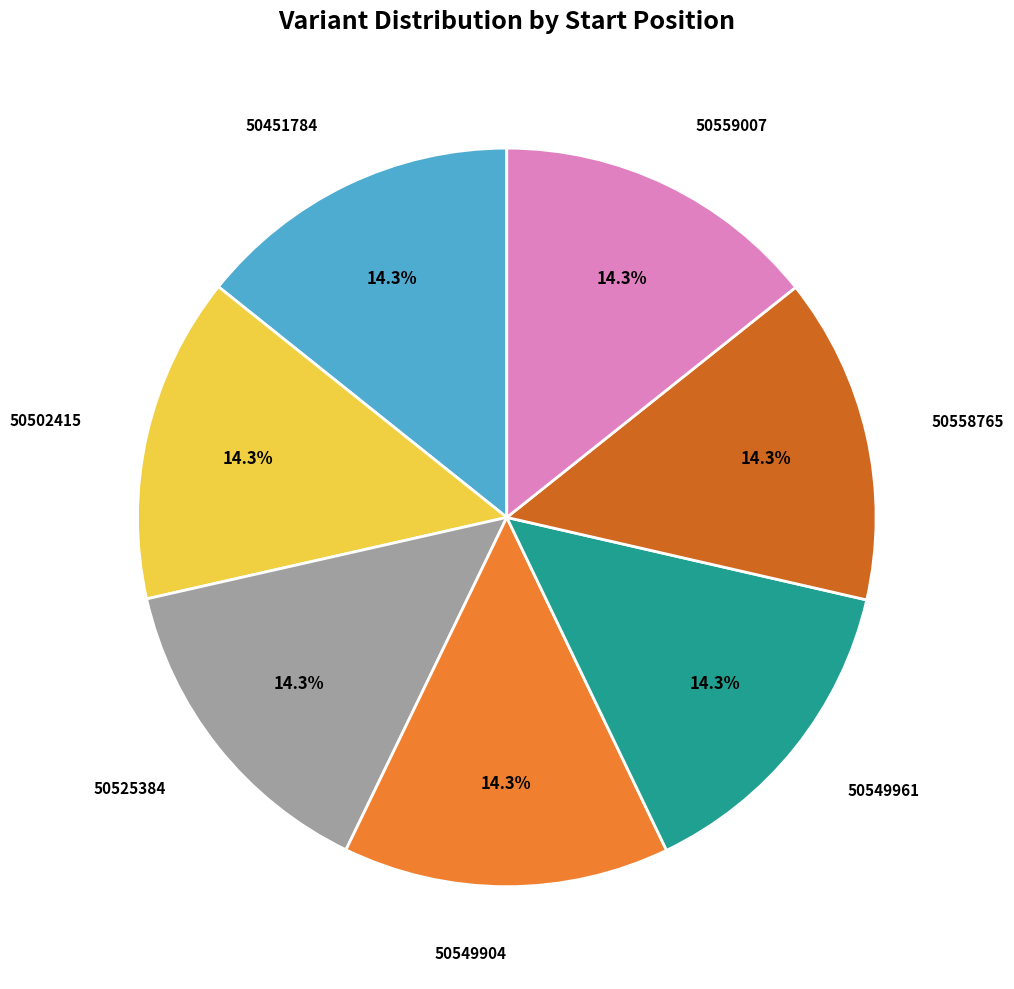

Does any single category account for the majority?

No